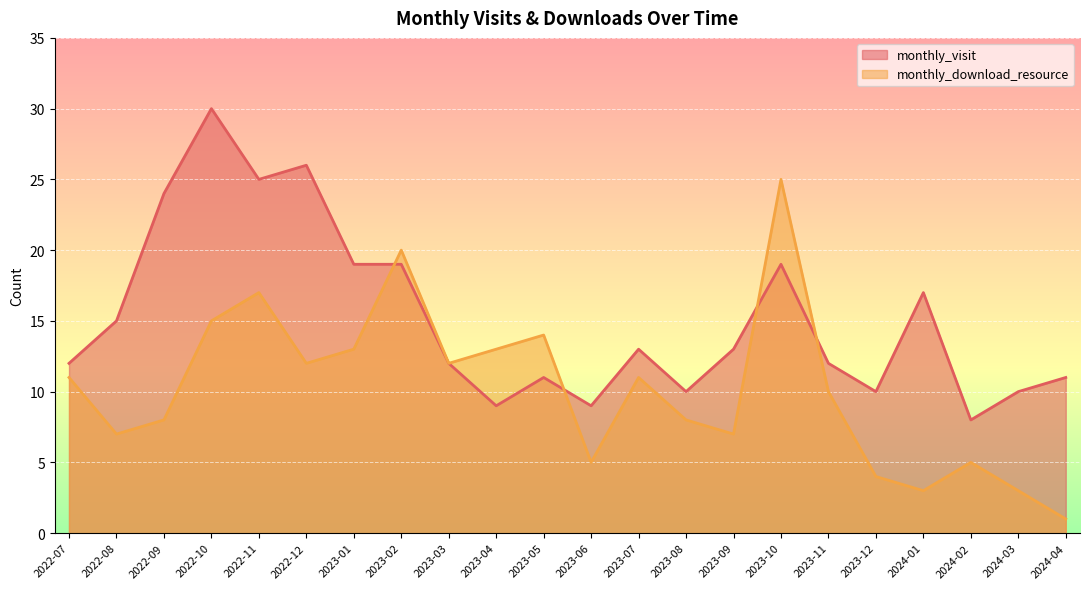

How many interior local peaks does the monthly_visit series have?

6